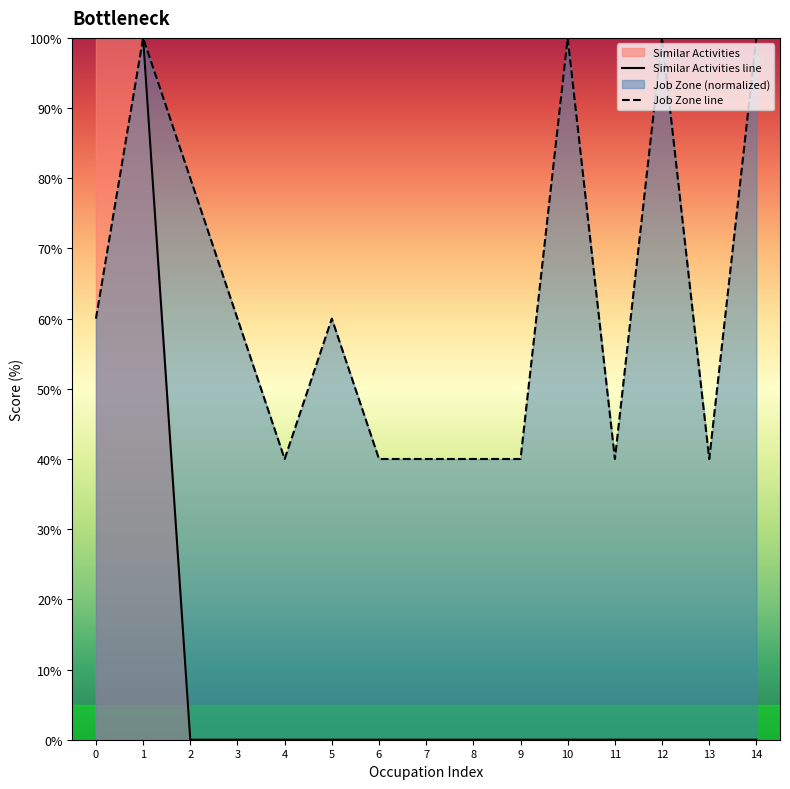

Rank the series by their average value, from lowest to highest.

Similar Activities line, Job Zone line